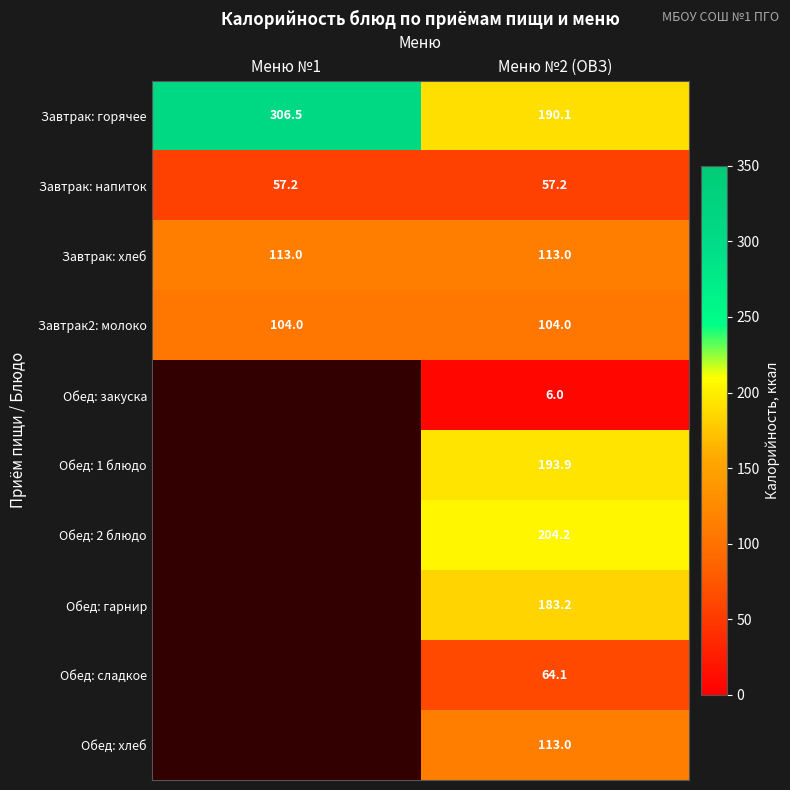

What is the difference between the highest and lowest values at Меню №2 (ОВЗ)?

198.2